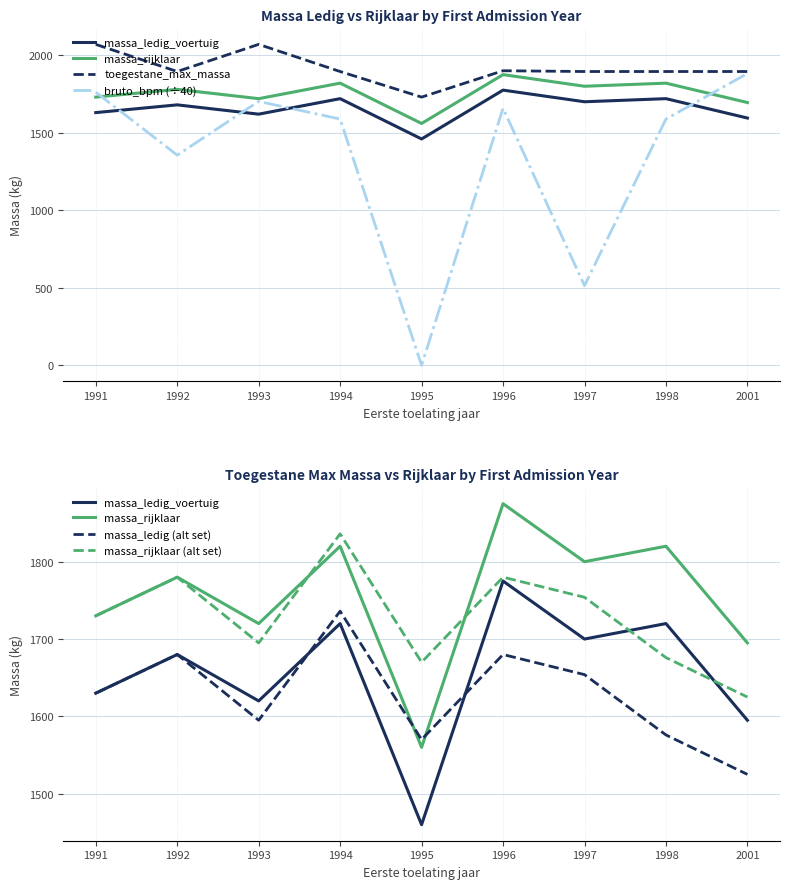

Is the value of massa_rijklaar at 1991 greater than the value of toegestane_max_massa at 1993?

No